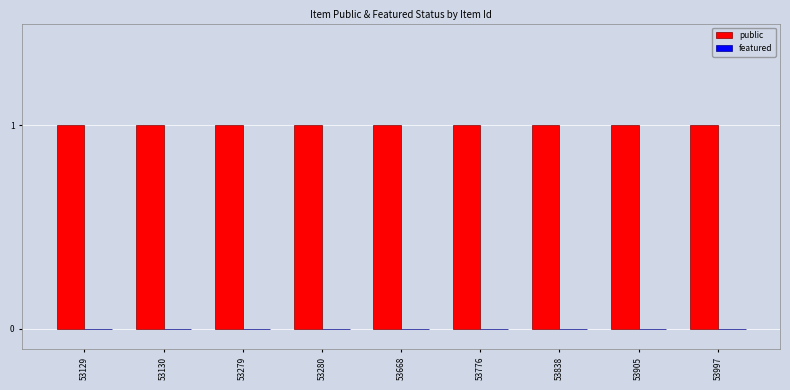

What is the sum of the public values at 53280 and 53129?

2